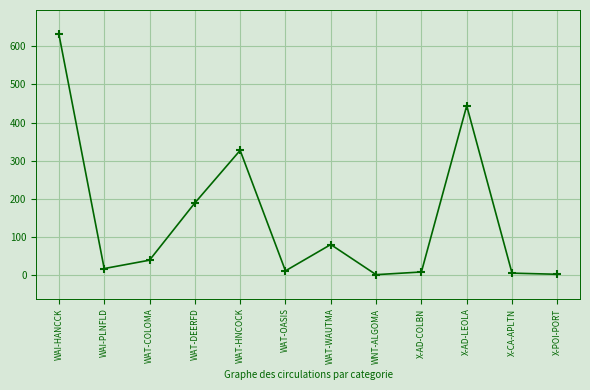

Which label corresponds to the largest value in the chart?

WAI-HANCCK